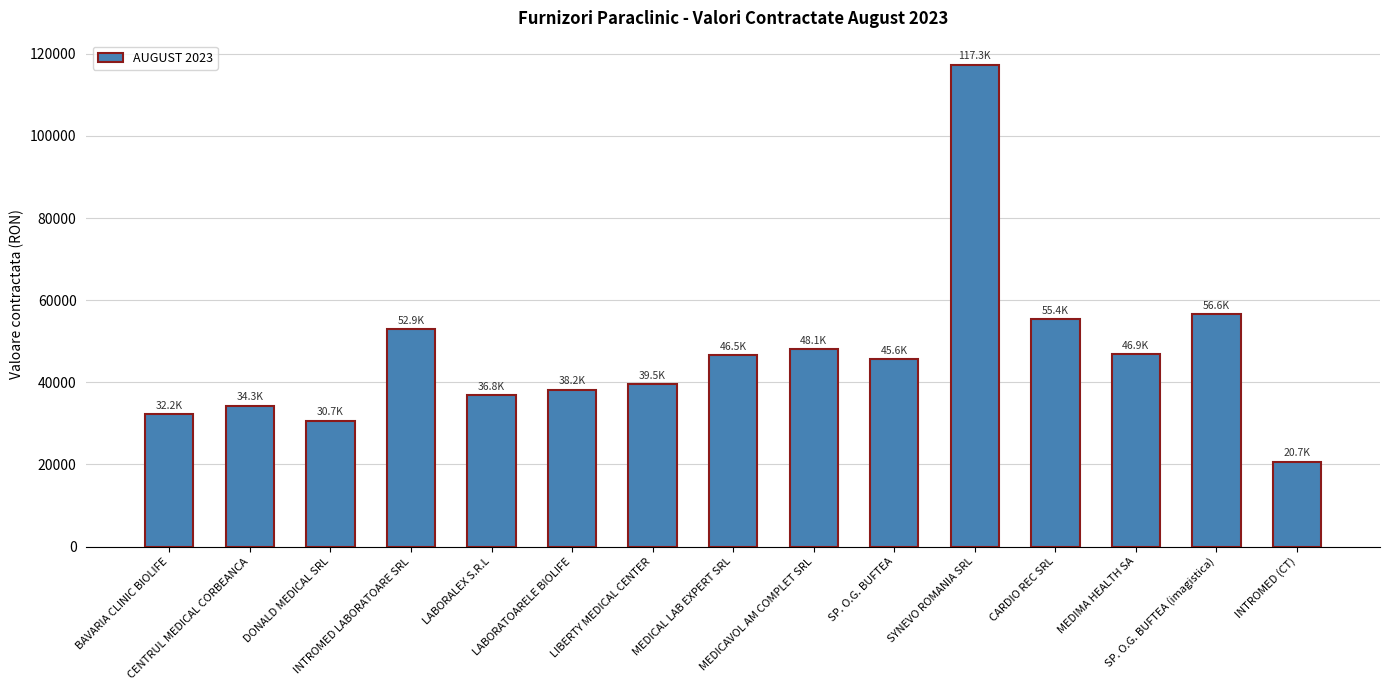

What is the label of the 15th bar from the left?

INTROMED (CT)